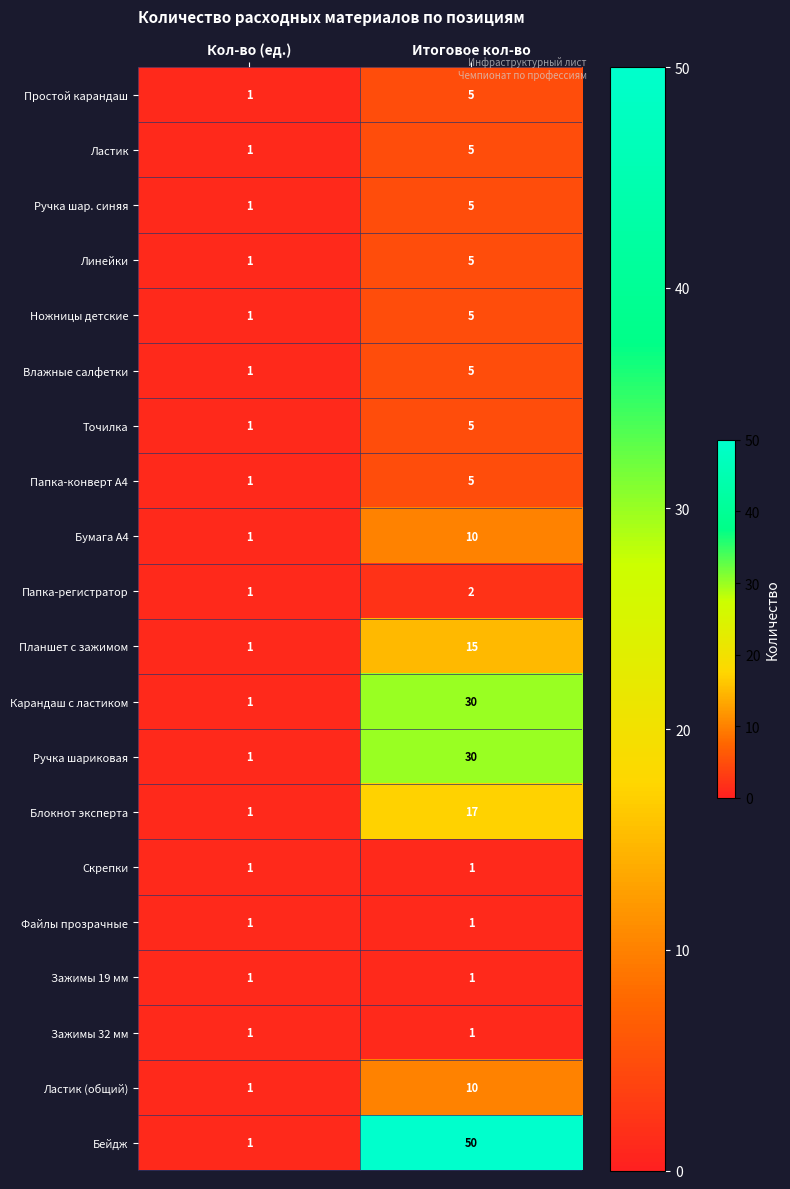

Which label corresponds to the largest value in the chart?

Итоговое кол-во